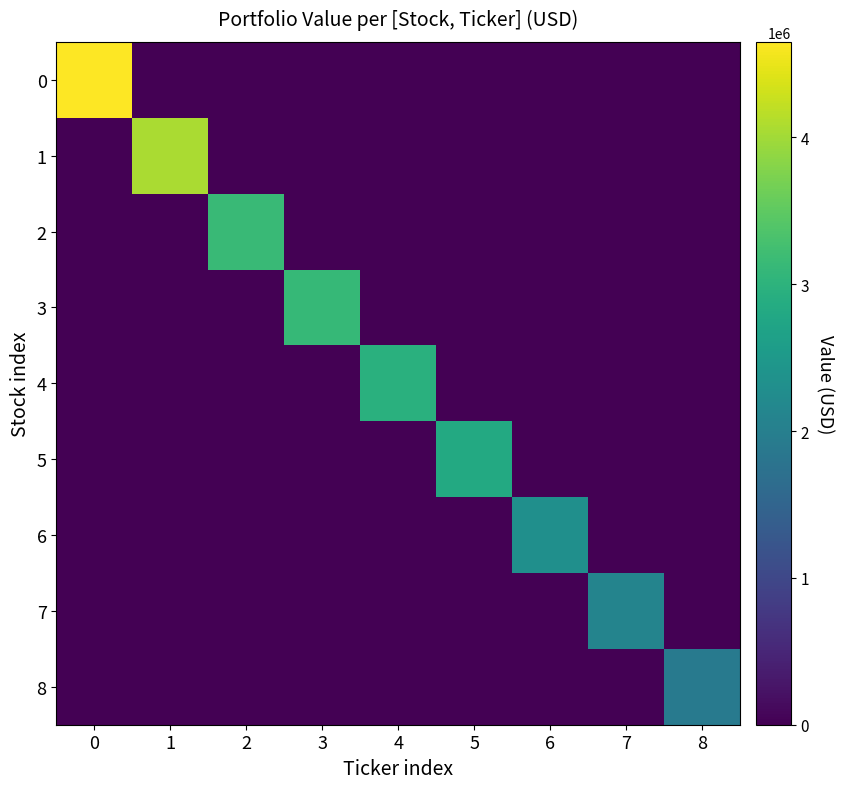

Reading left to right, what are all the values shown in this chart?

0: 0=4650000	1=0	2=0	3=0	4=0	5=0	6=0	7=0	8=0
1: 0=0	1=4051000	2=0	3=0	4=0	5=0	6=0	7=0	8=0
2: 0=0	1=0	2=3149000	3=0	4=0	5=0	6=0	7=0	8=0
3: 0=0	1=0	2=0	3=3113000	4=0	5=0	6=0	7=0	8=0
4: 0=0	1=0	2=0	3=0	4=2947000	5=0	6=0	7=0	8=0
5: 0=0	1=0	2=0	3=0	4=0	5=2826000	6=0	7=0	8=0
6: 0=0	1=0	2=0	3=0	4=0	5=0	6=2309000	7=0	8=0
7: 0=0	1=0	2=0	3=0	4=0	5=0	6=0	7=2094000	8=0
8: 0=0	1=0	2=0	3=0	4=0	5=0	6=0	7=0	8=1924000